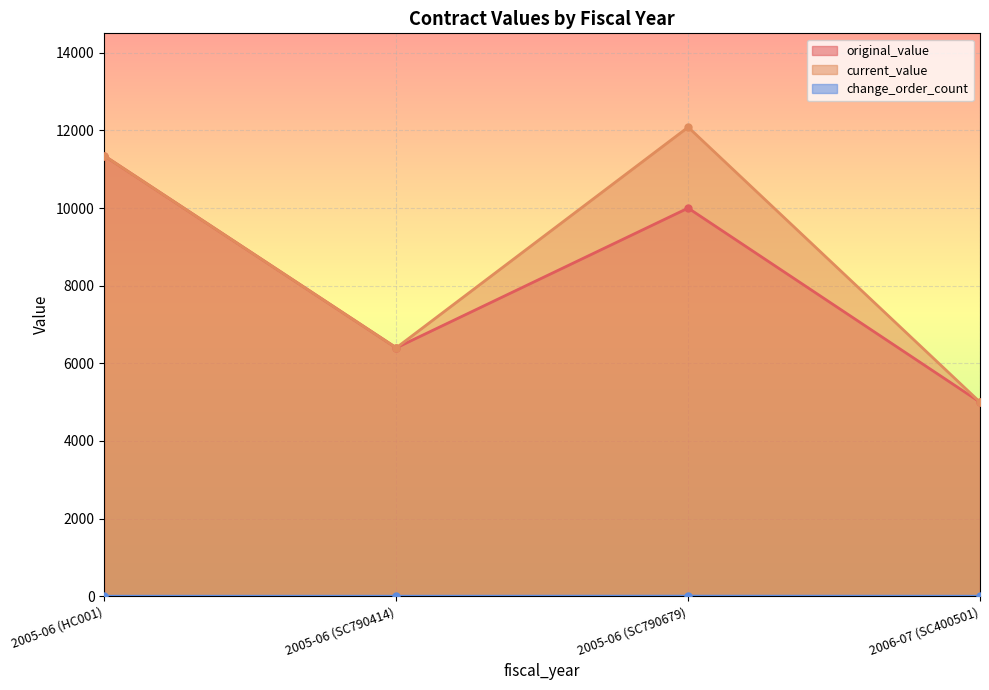

Rank the series at 2005-06 (SC790414) from highest to lowest value.

original_value, current_value, change_order_count